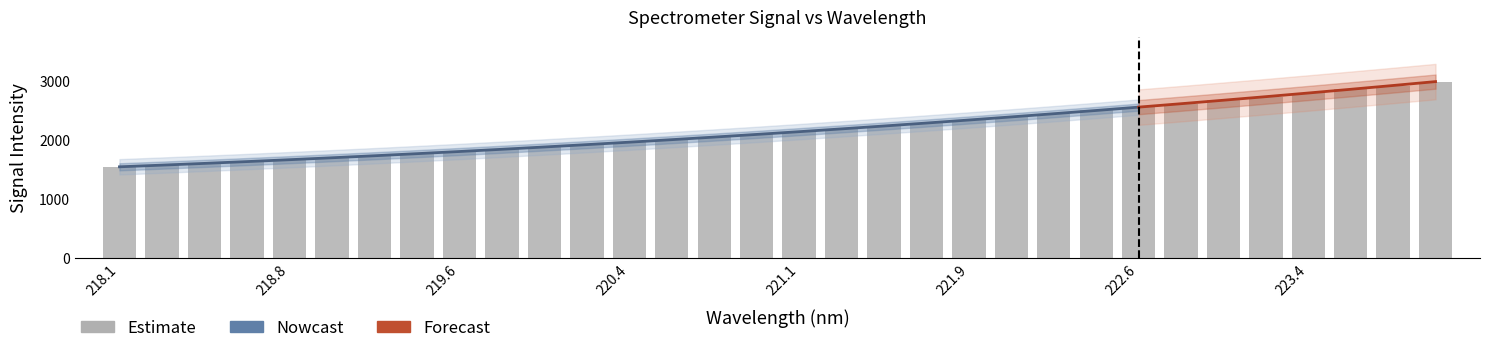

What is the value of the 4th bar from the left?

1641.8